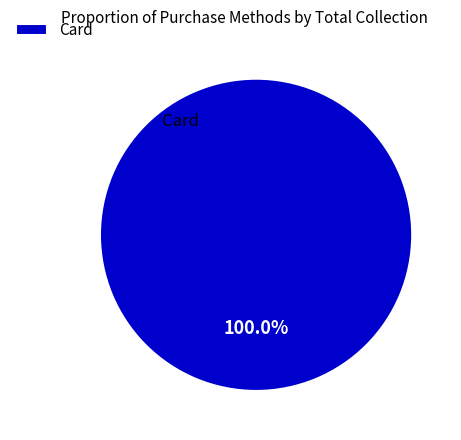

Rank the categories by value from lowest to highest.

Card